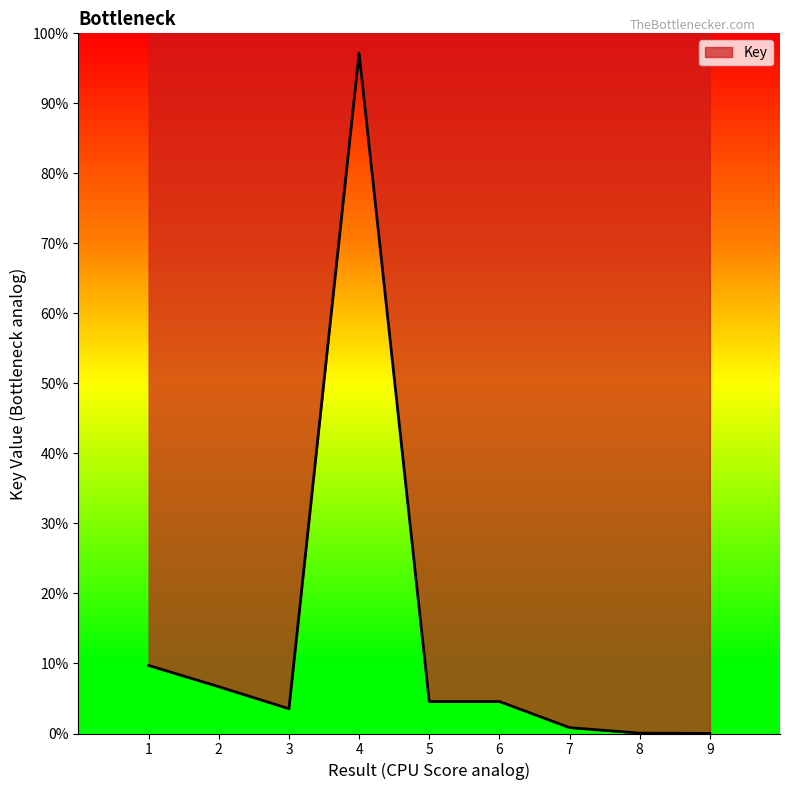

Where is the first local minimum?

3